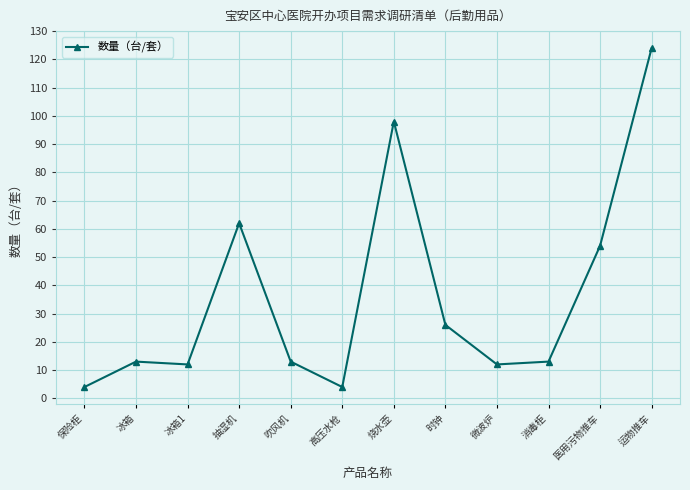

Does the chart display data point markers on the line(s)?

Yes